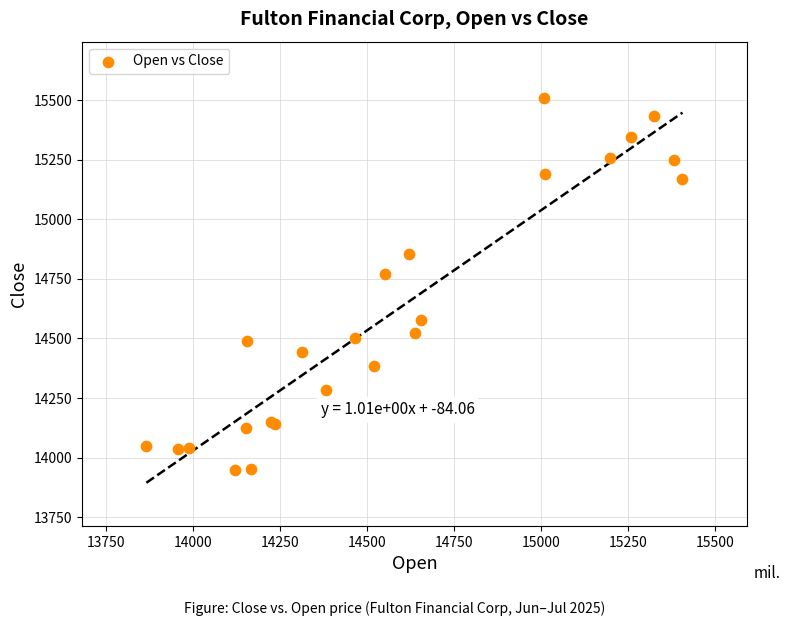

What Y value in the scatter plot is closest to 14729?

14770